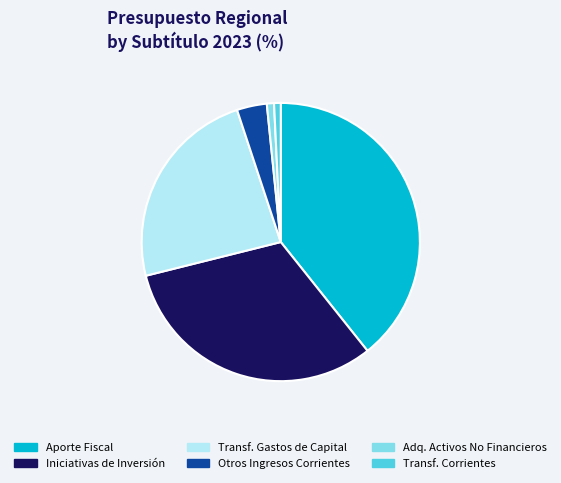

True or false: Otros Ingresos Corrientes accounts for 17% of the total.

False